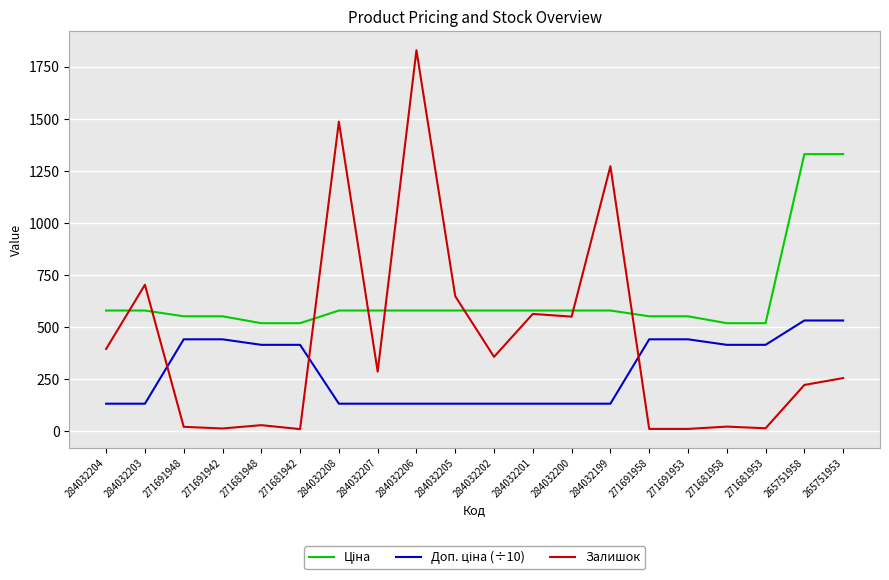

At which label does Залишок reach its peak?

284032206